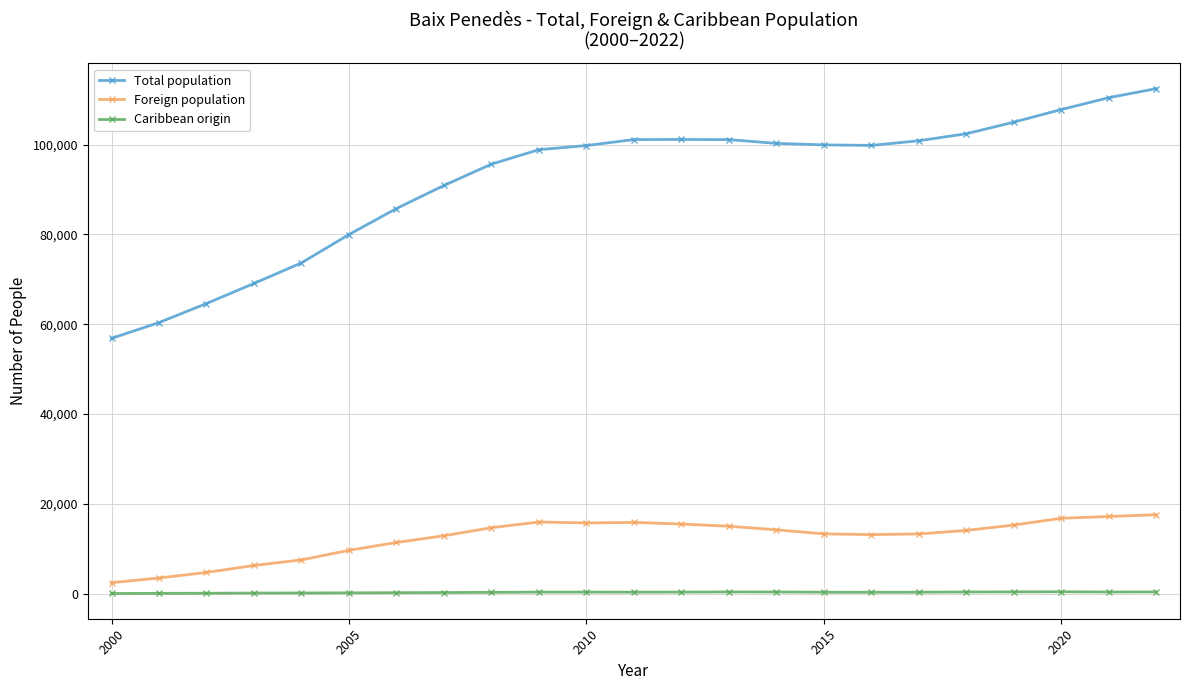

Which series has the widest spread of values?

Total population